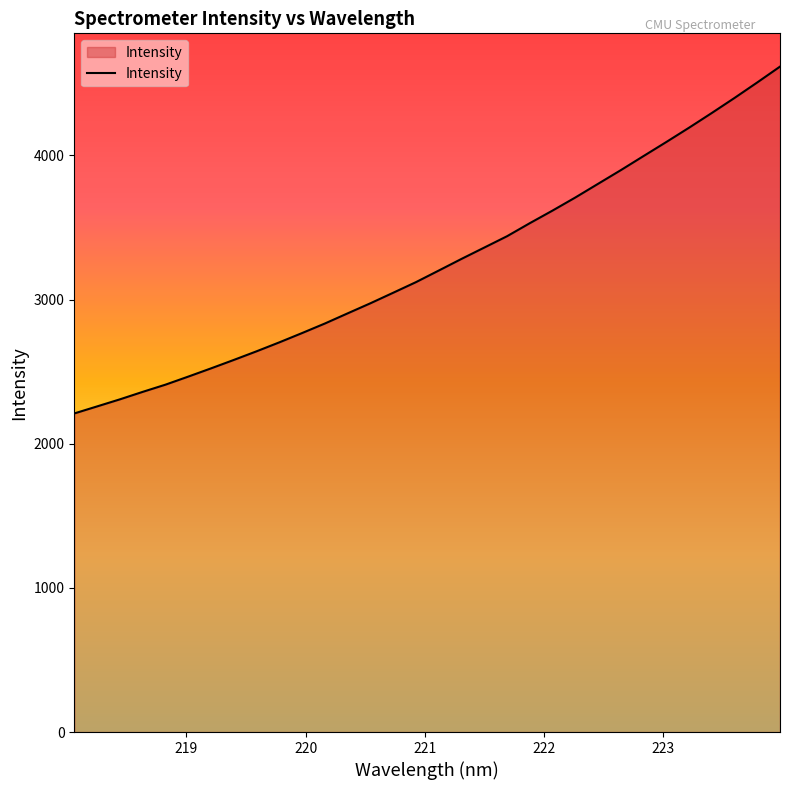

What is the difference between the maximum and minimum values?

2405.8